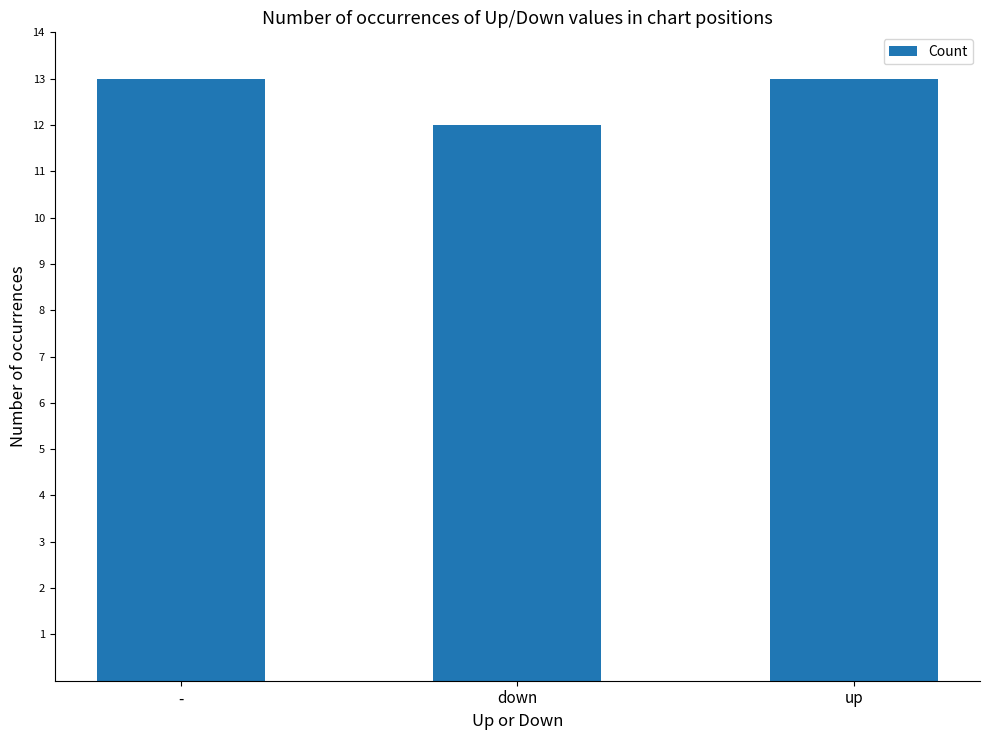

Reading left to right, extract all data points from this chart.

13	12	13